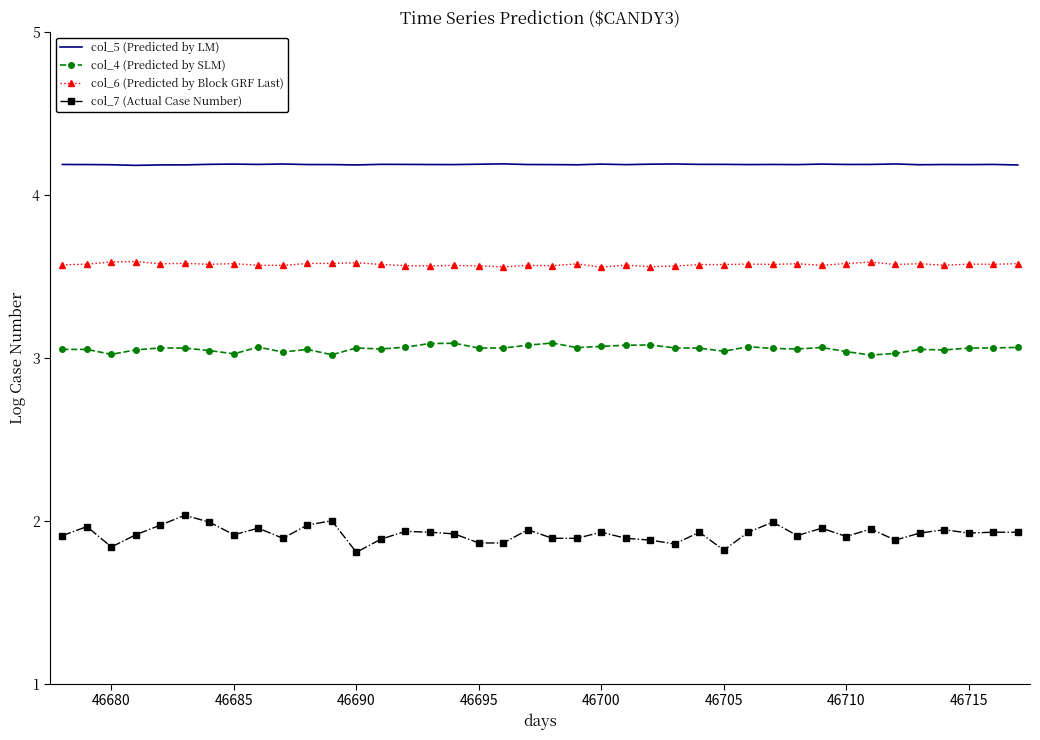

True or false: col_5 (Predicted by LM) and col_4 (Predicted by SLM) cross at least once.

False